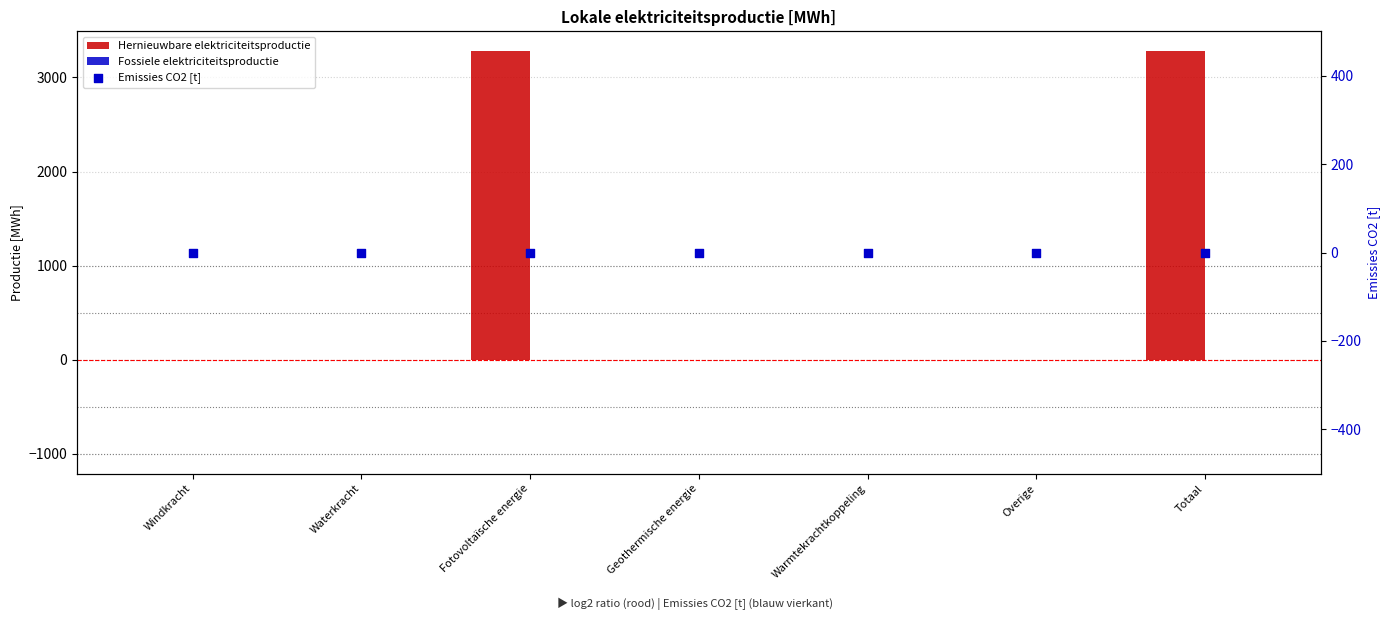

Which series reaches the maximum Y coordinate?

Hernieuwbare elektriciteitsproductie